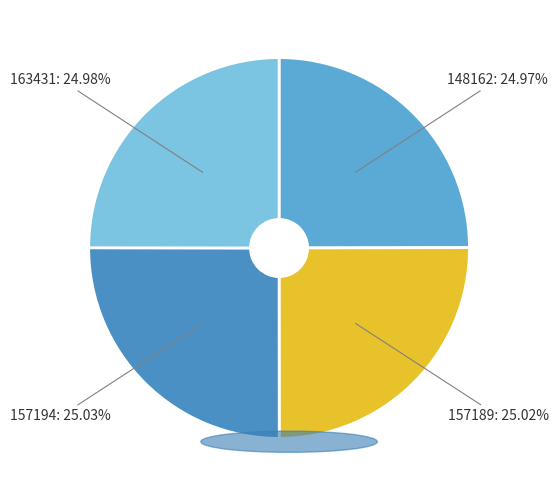

Approximately how many times larger is the value at 157194 compared to 148162?

1.0